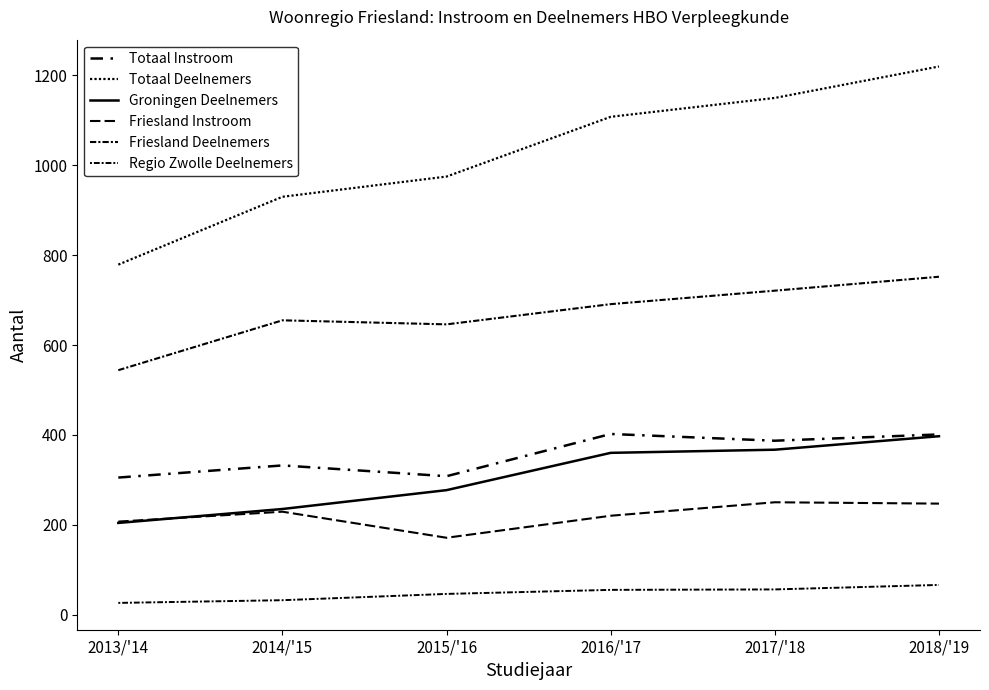

At which label does Totaal Instroom first exceed 387?

2016/'17